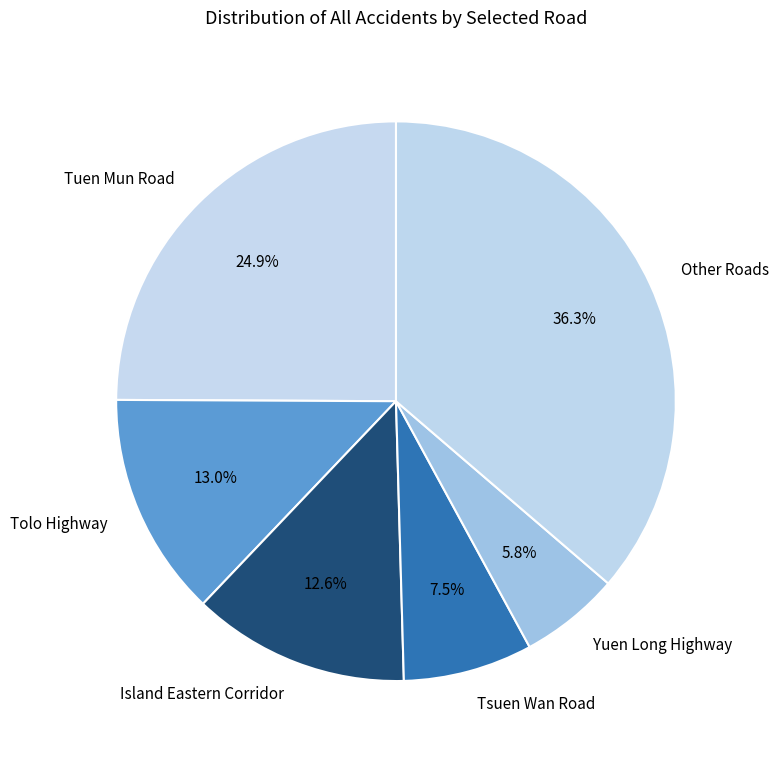

Does Tolo Highway represent more than half of the total?

No